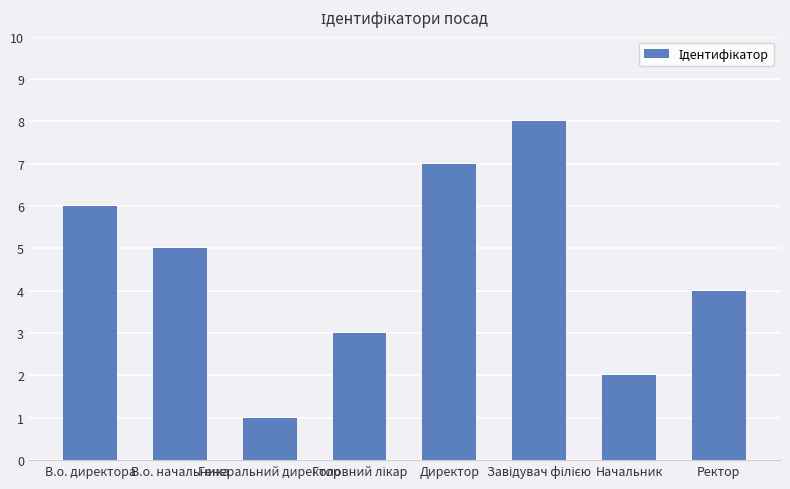

What is the difference between the maximum and minimum values?

7